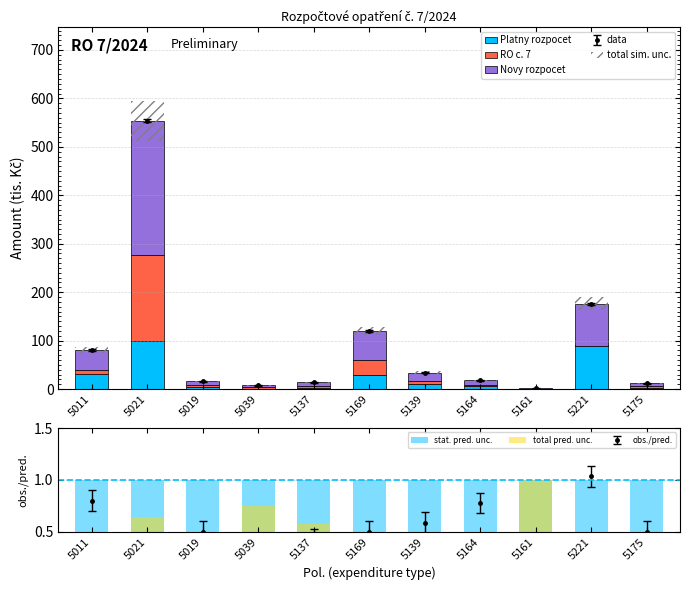

Reading left to right, transcribe all the data shown in this chart.

Platny rozpocet: 5011=32.0	5021=100.0	5019=4.0	5039=1.0	5137=3.0	5169=30.0	5139=10.0	5164=7.0	5161=0.0	5221=91.0	5175=3.0
RO c. 7: 5011=8.0	5021=177.0	5019=4.0	5039=3.0	5137=4.0	5169=30.0	5139=7.0	5164=2.0	5161=1.0	5221=-3.0	5175=3.0
Novy rozpocet: 5011=40.0	5021=277.0	5019=8.0	5039=4.0	5137=7.0	5169=60.0	5139=17.0	5164=9.0	5161=1.0	5221=88.0	5175=6.0
total sim. unc.: 5011=12.0	5021=83.1	5019=2.4	5039=1.2	5137=2.1	5169=18.0	5139=5.1	5164=2.7	5161=0.3	5221=26.4	5175=1.8
stat. pred. unc.: 5011=1.0	5021=1.0	5019=1.0	5039=1.0	5137=1.0	5169=1.0	5139=1.0	5164=1.0	5161=1.0	5221=1.0	5175=1.0
total pred. unc.: 5011=0.2	5021=0.6	5019=0.5	5039=0.8	5137=0.6	5169=0.5	5139=0.4	5164=0.2	5161=1.0	5221=-0.0	5175=0.5